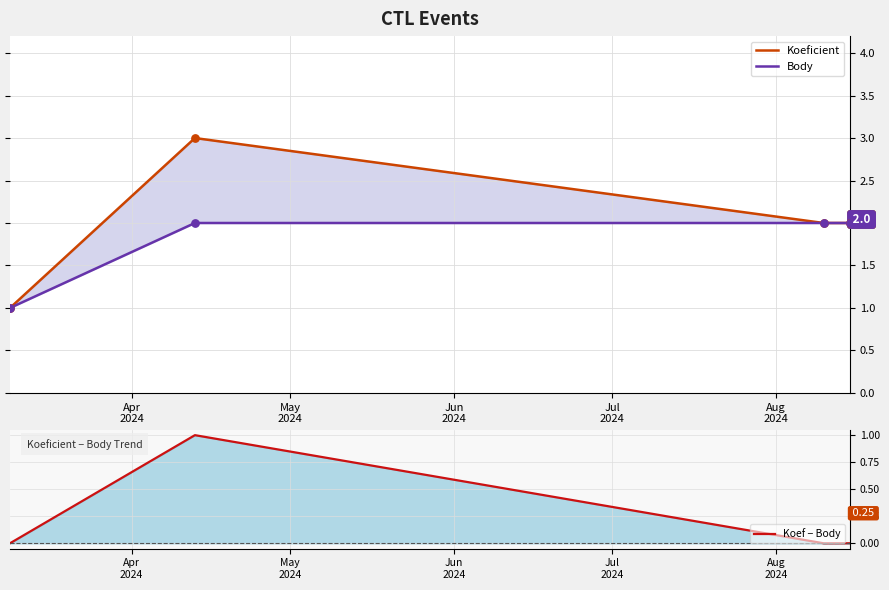

Which series contains the highest Y value?

Koeficient